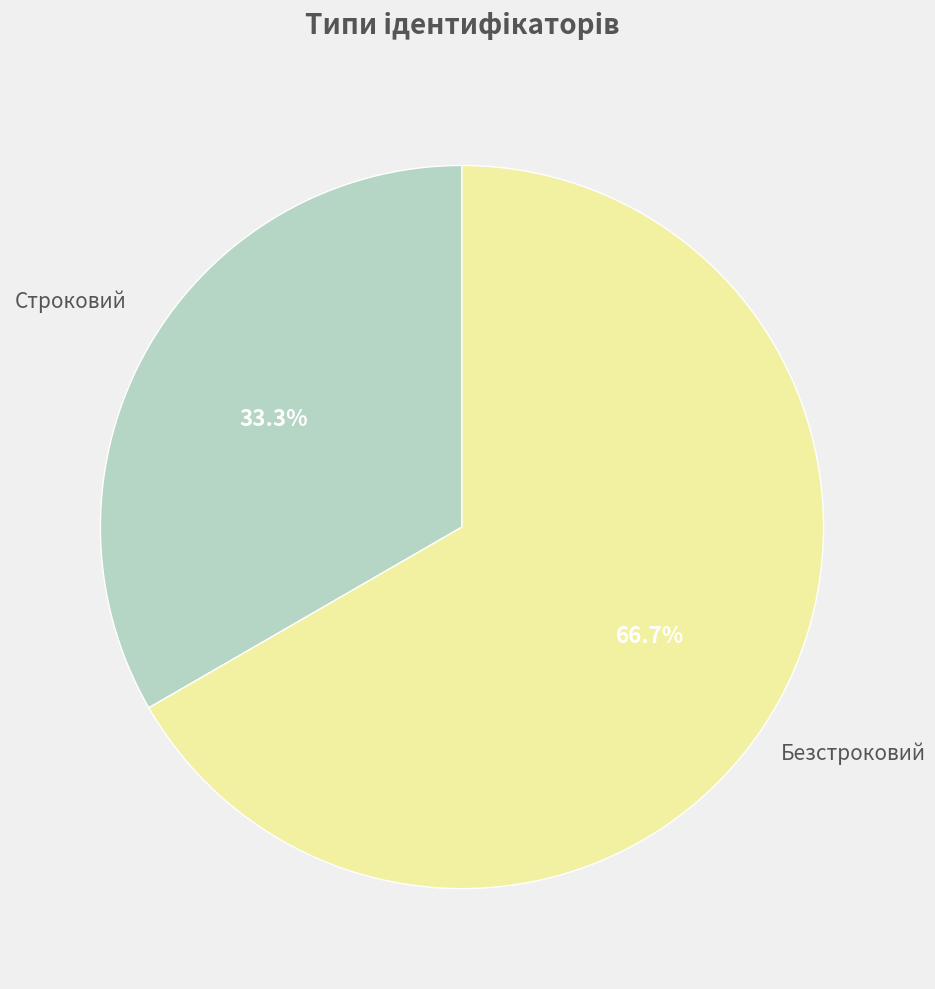

Is there any slice that represents more than half of the pie?

Yes